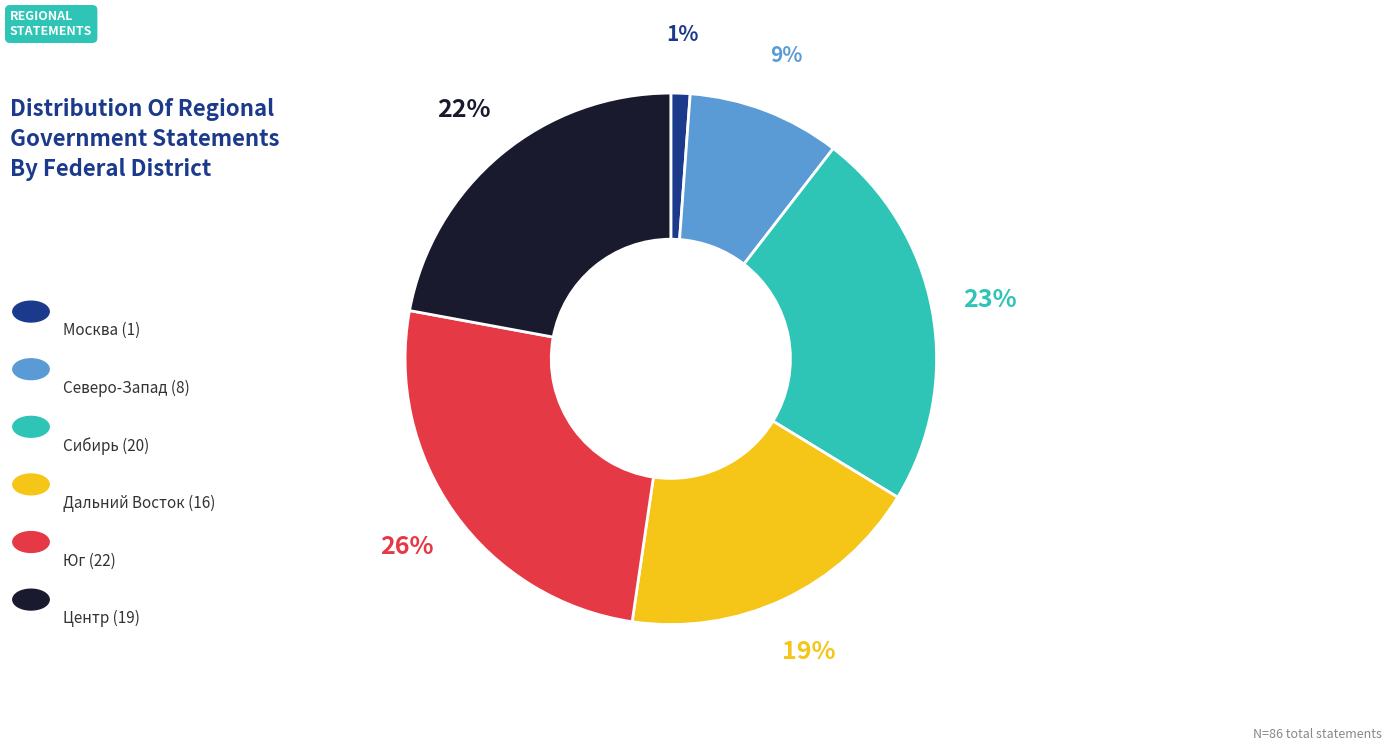

Is there any slice that represents more than half of the pie?

No